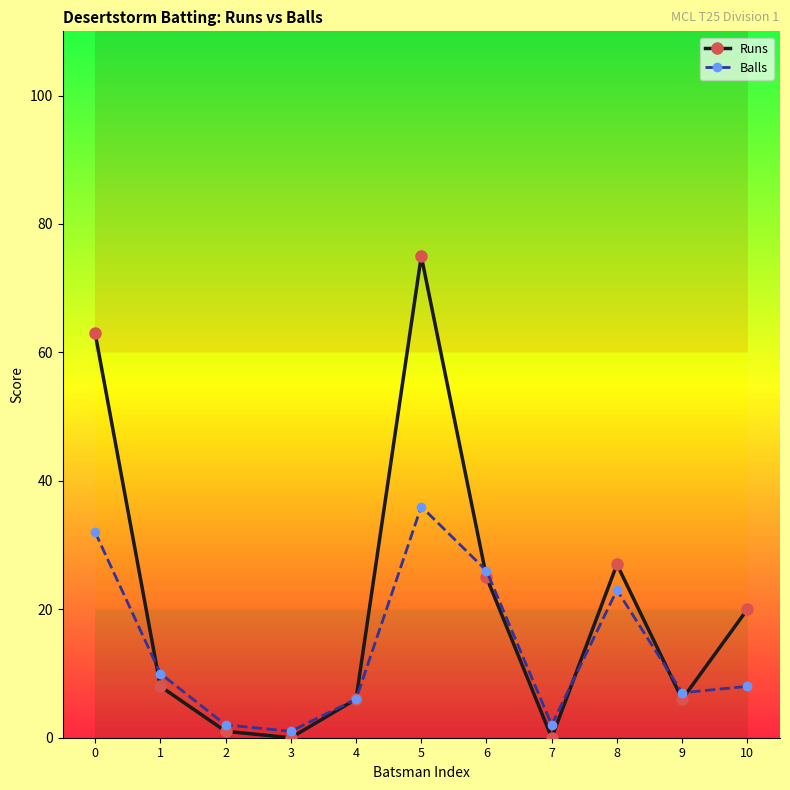

What are all the series names shown in the legend?

Runs, Balls